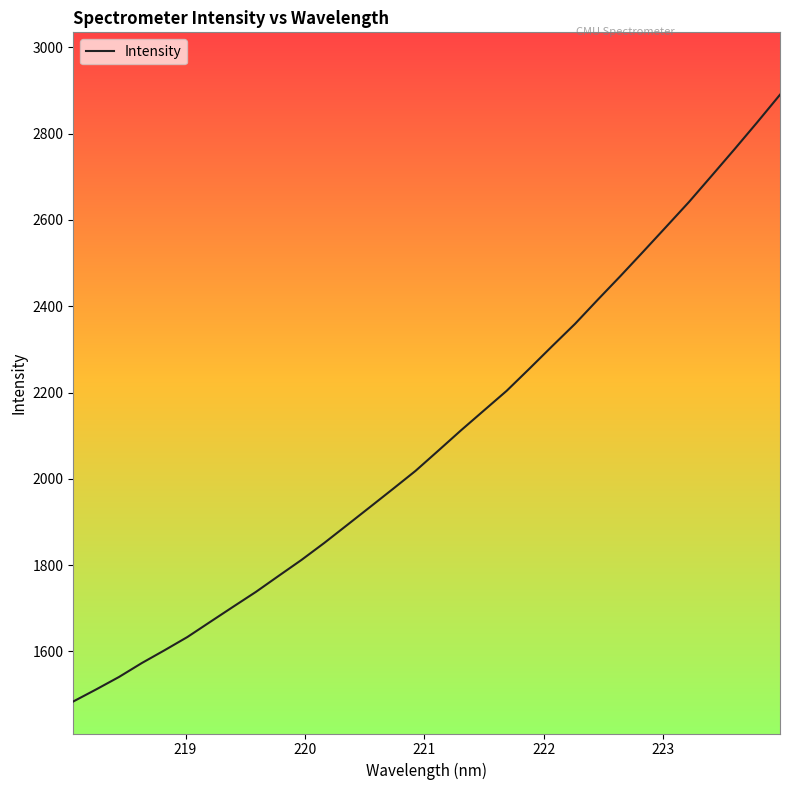

What is the maximum value shown in the chart?

2890.1